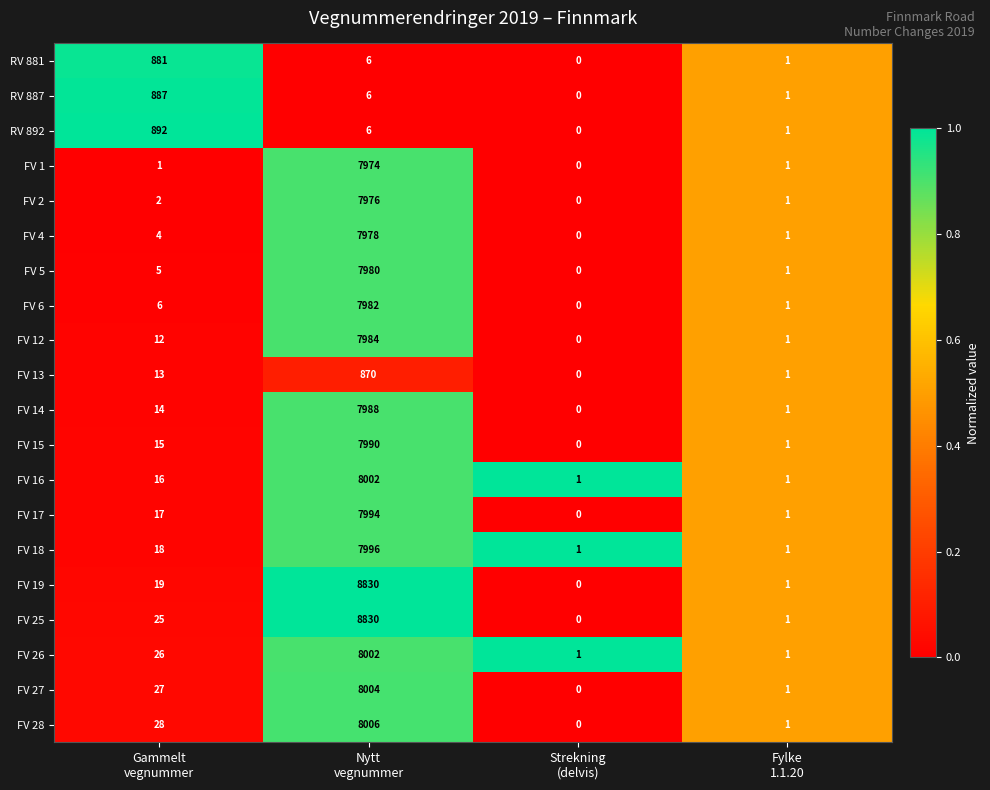

What is the highest value of the FV 26 series?

8002